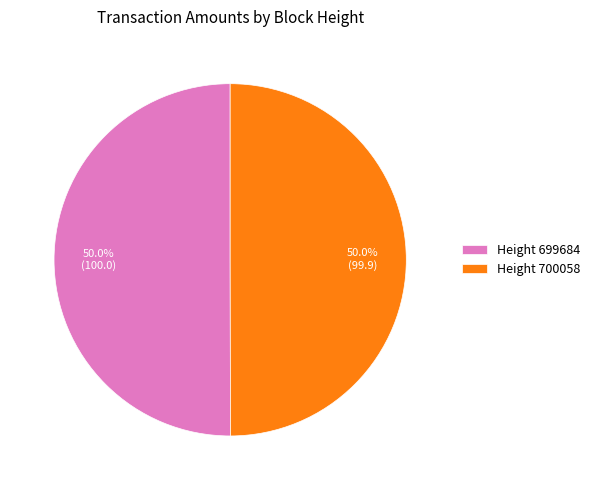

What percentage do Height 699684 and Height 700058 together represent?

100.0%